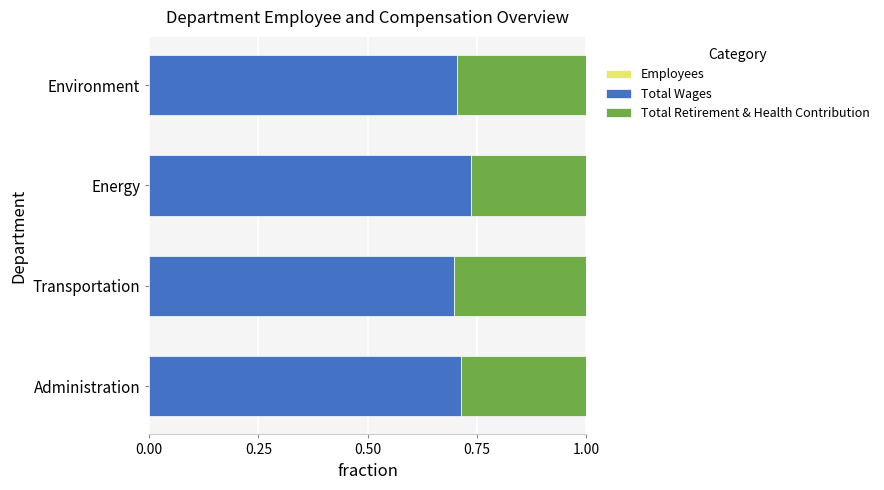

How many data points does each series have?

4